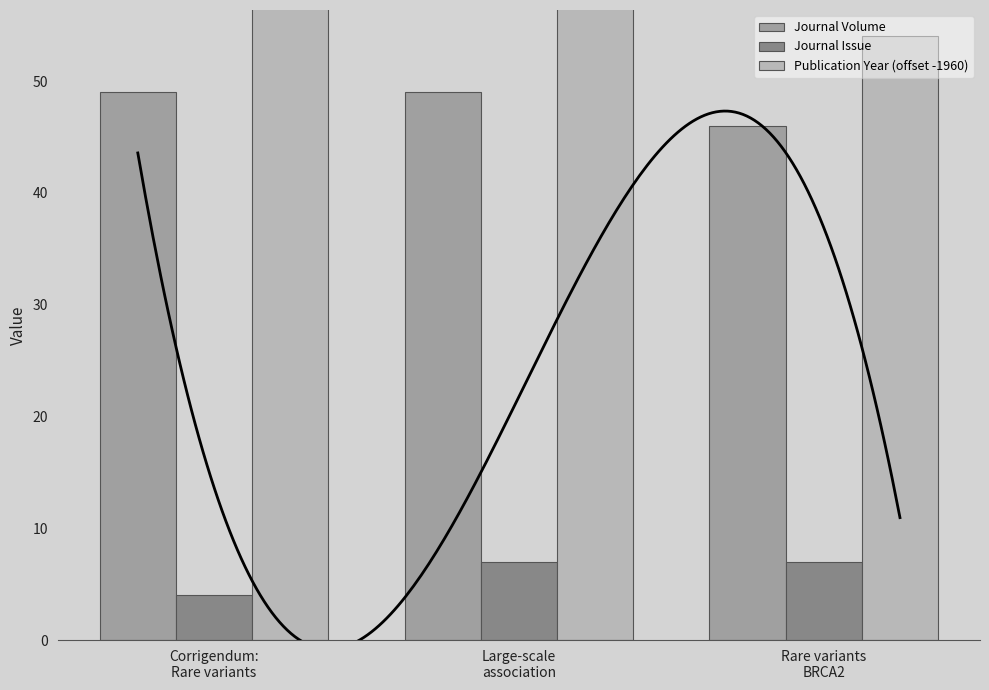

The value of Journal Issue at Rare variants
BRCA2 is 9. True or false?

False